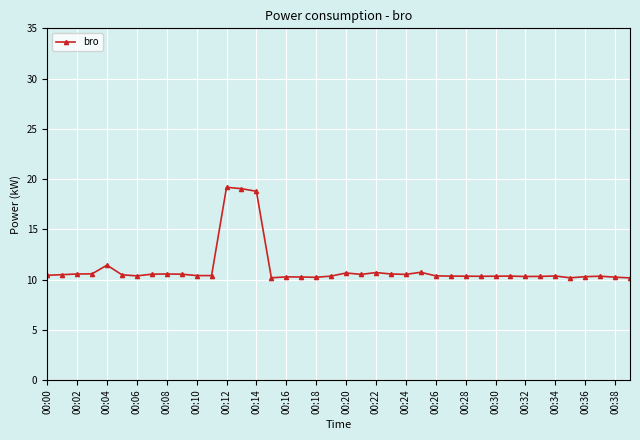

What is the smallest value displayed?

10.2